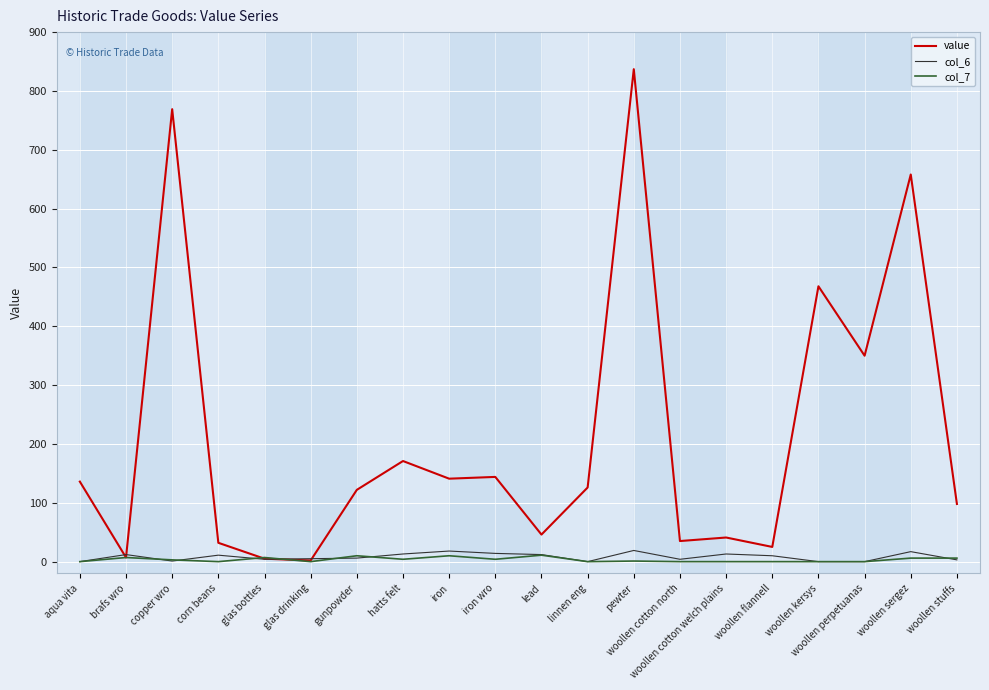

Does the chart display data point markers on the line(s)?

No